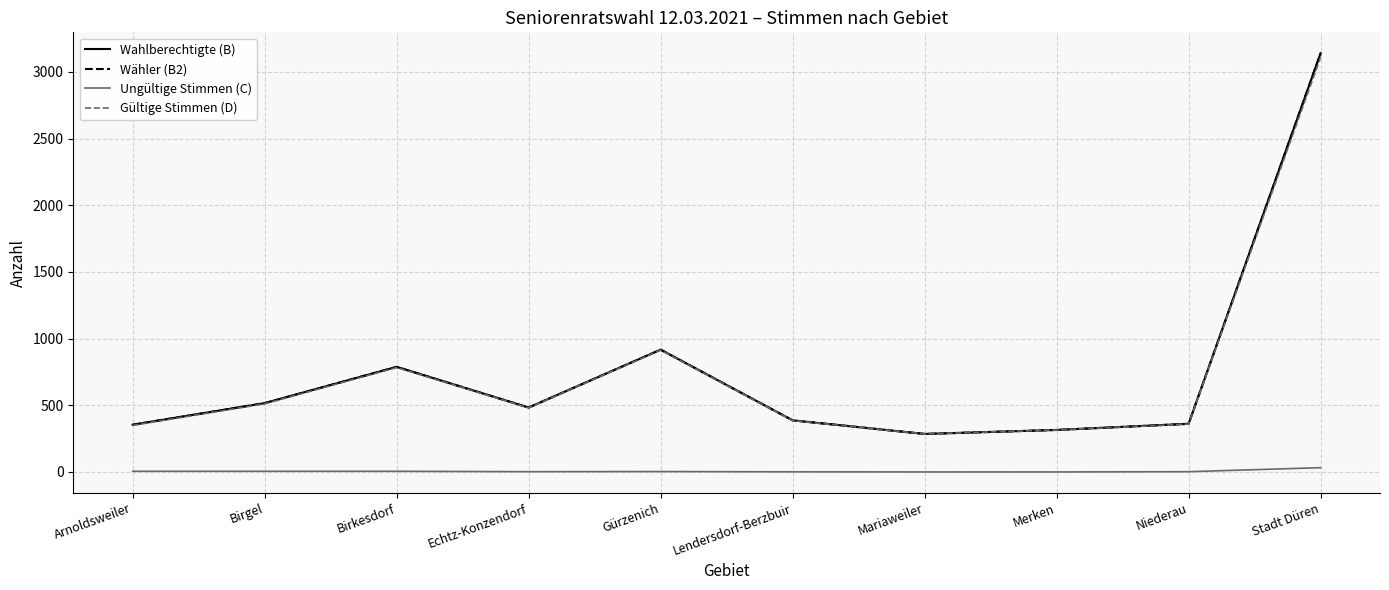

Is this an area chart (filled region under the line)?

No